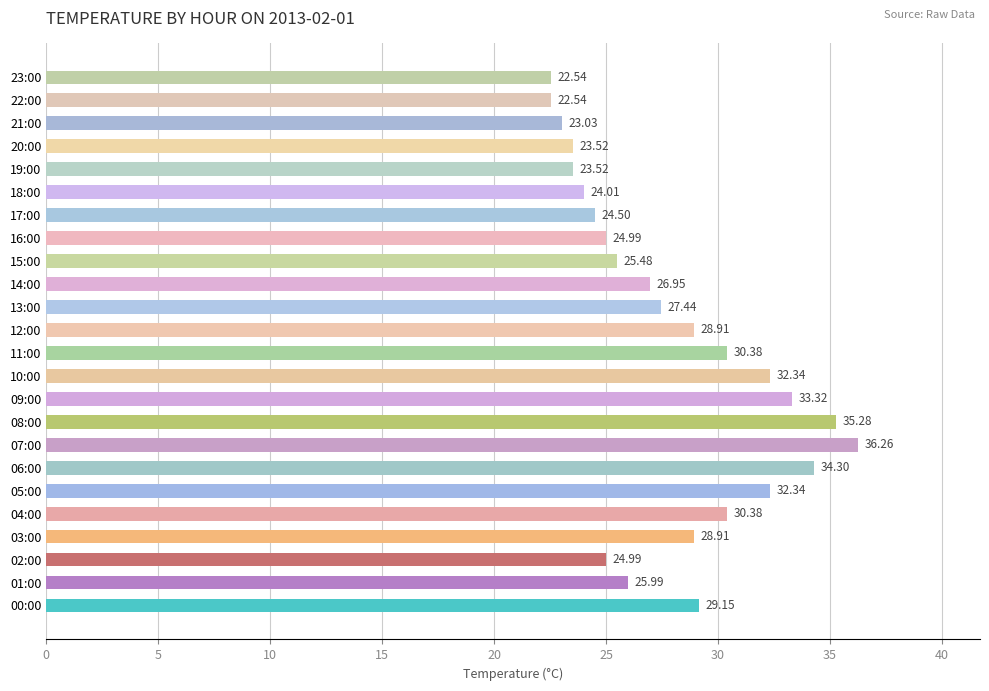

How many values exceed 27?

12